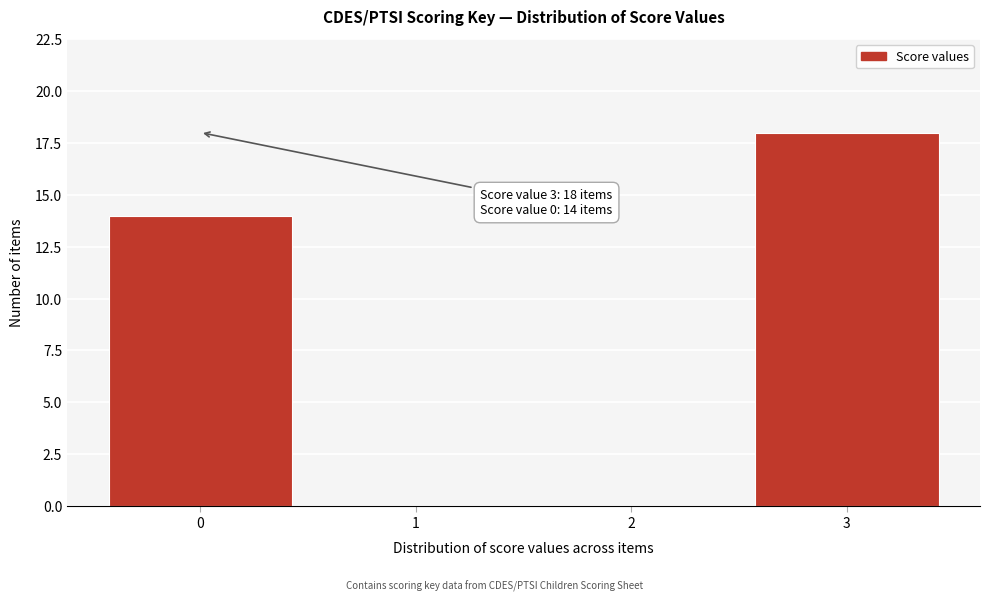

Reading left to right, extract all data points from this chart.

0=14	1=0	2=0	3=18